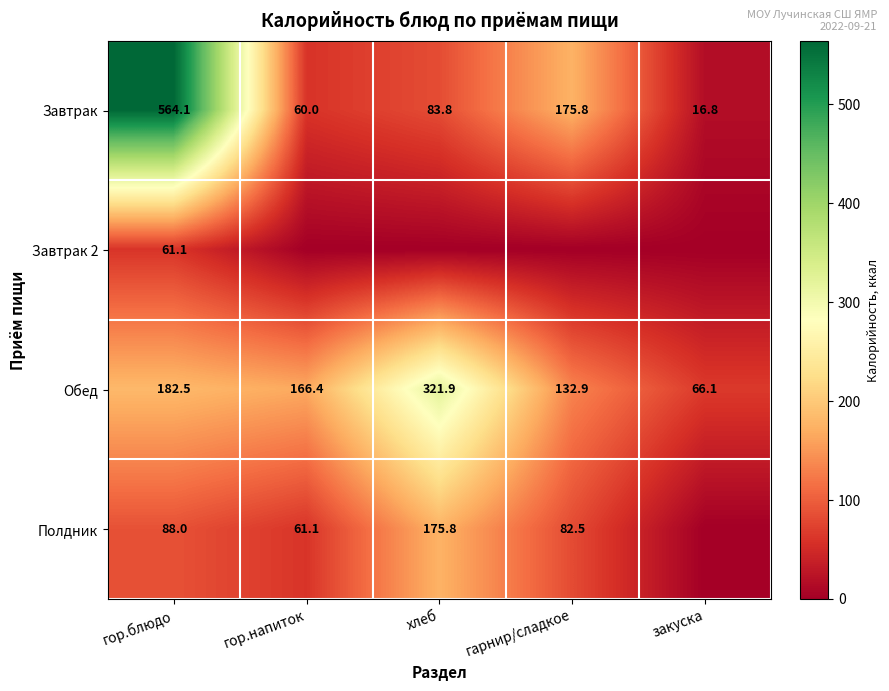

At which label is Обед closest to 194?

гор.блюдо